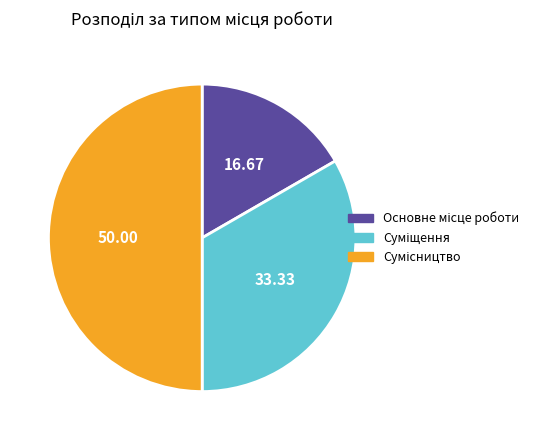

Approximately how many times larger is the value at Сумісництво compared to Основне місце роботи?

3.0